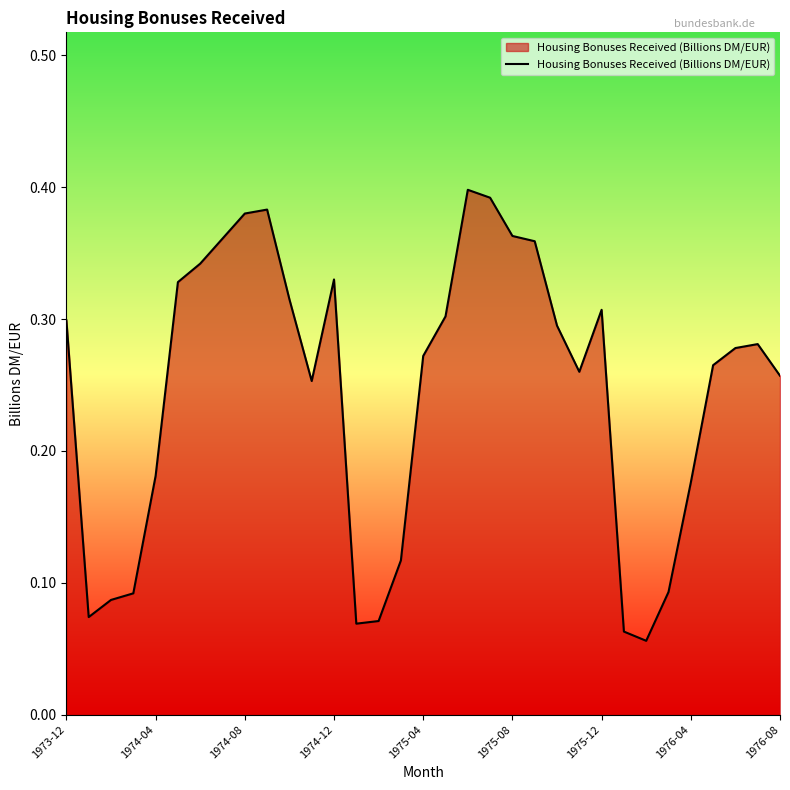

Reading left to right, transcribe all the data shown in this chart.

0.3	0.1	0.1	0.1	0.2	0.3	0.3	0.4	0.4	0.4	0.3	0.3	0.3	0.1	0.1	0.1	0.3	0.3	0.4	0.4	0.4	0.4	0.3	0.3	0.3	0.1	0.1	0.1	0.2	0.3	0.3	0.3	0.3